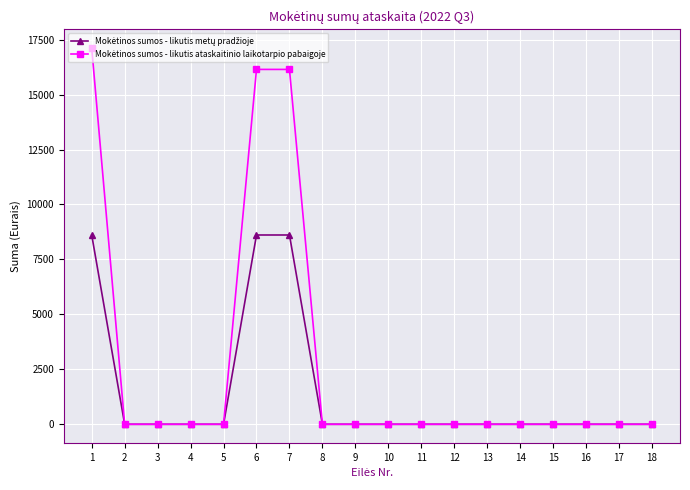

At how many categories does at least one series exceed 942?

3